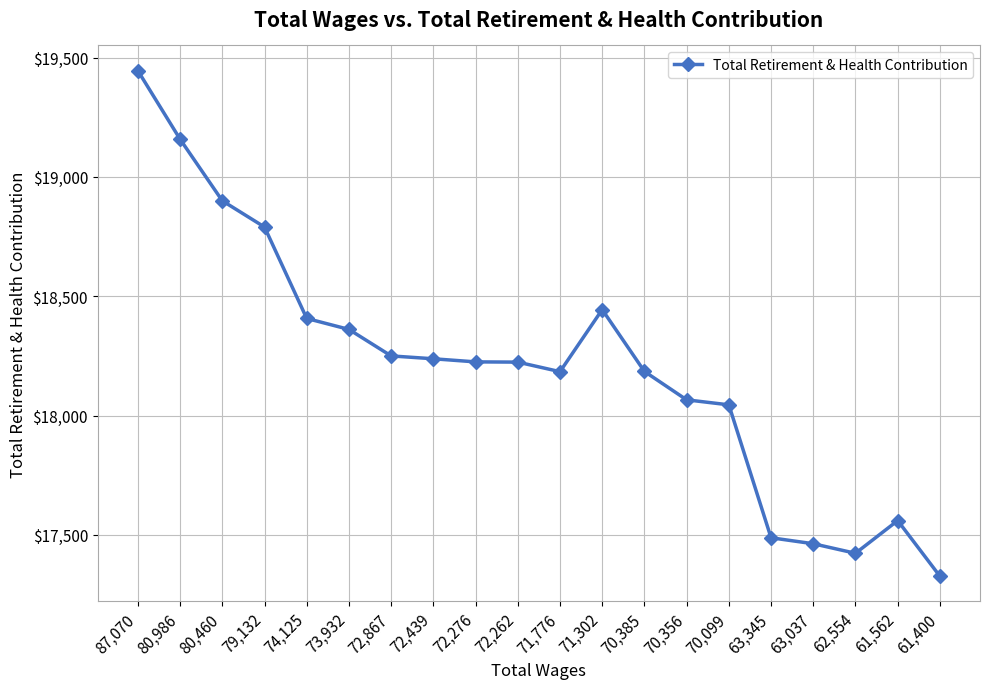

Read the value at 70,385, to the nearest 100.

18200